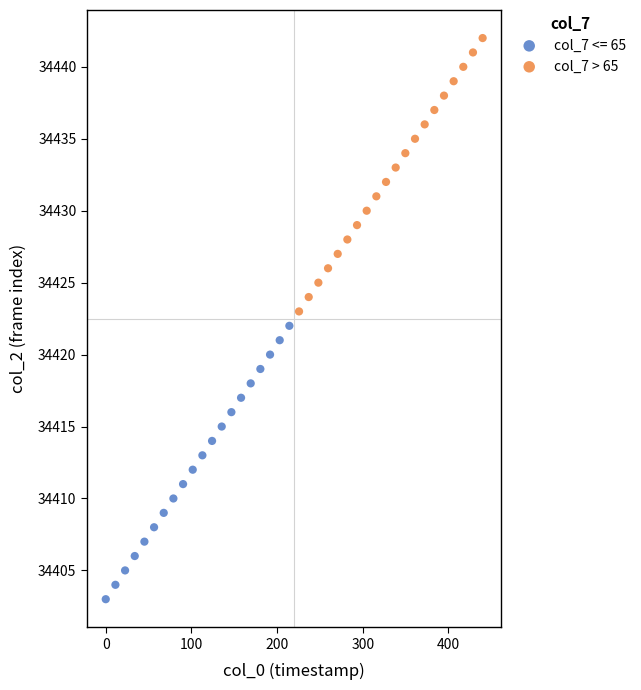

Which series contains the lowest Y value?

col_7 <= 65